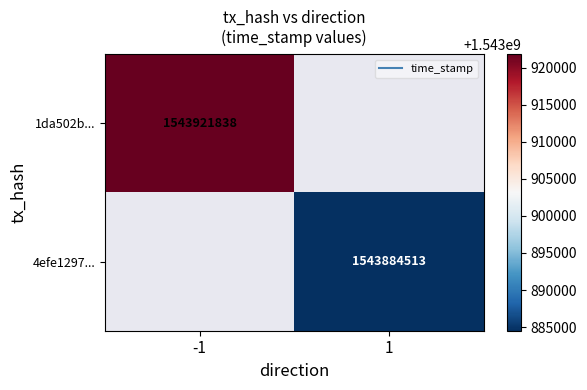

List the series in order of their overall mean, highest first.

1da502b..., 4efe1297...